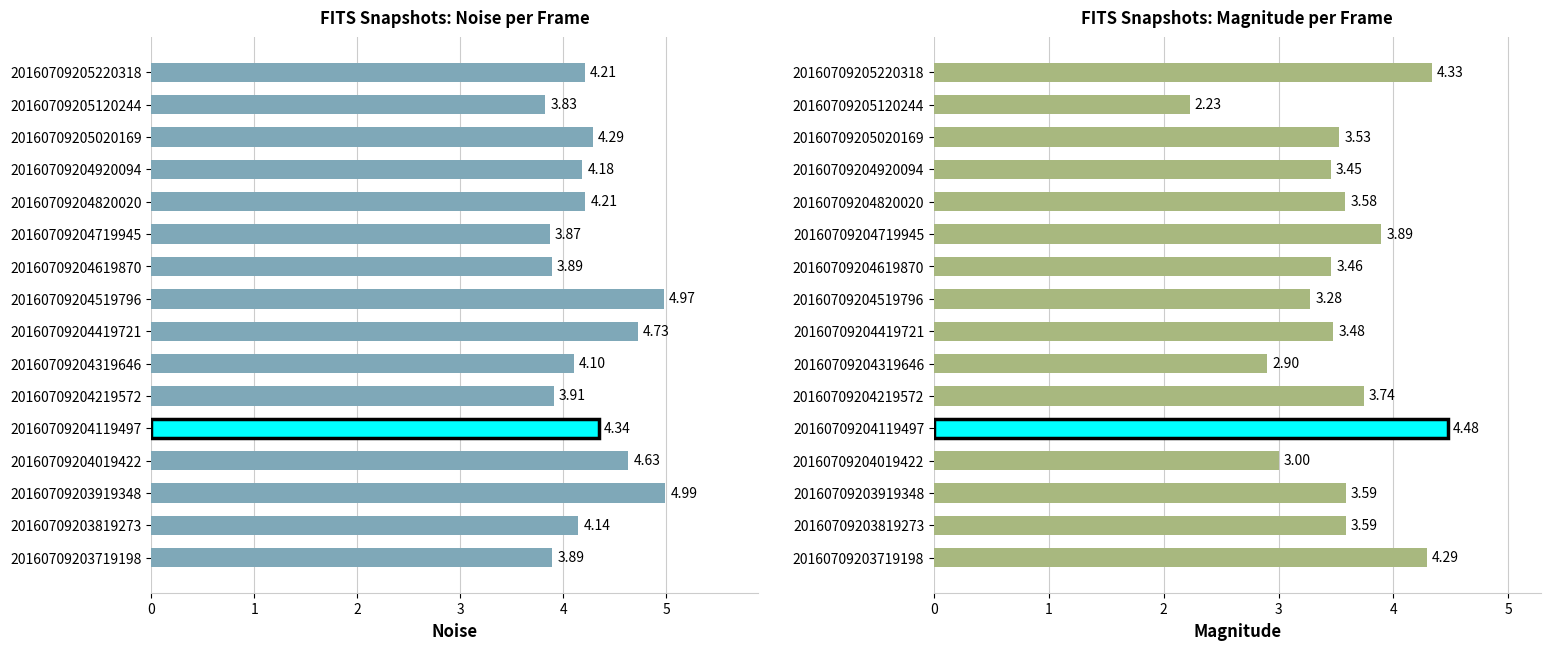

At how many categories does at least one series exceed 2?

16